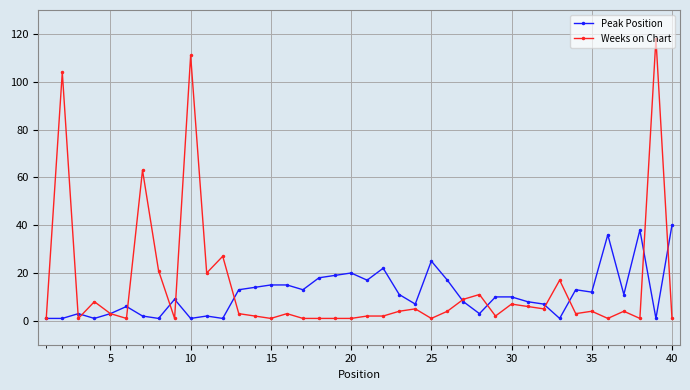

What is the highest value of the Weeks on Chart series?

118